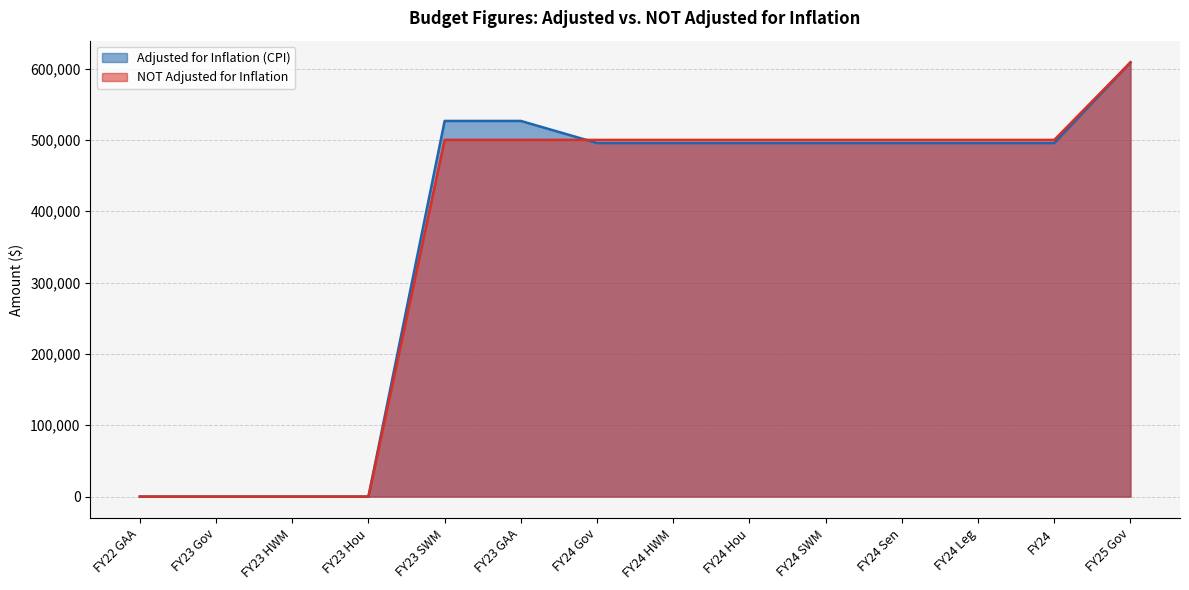

How many values in the Adjusted for Inflation (CPI) series are below 495619?

4